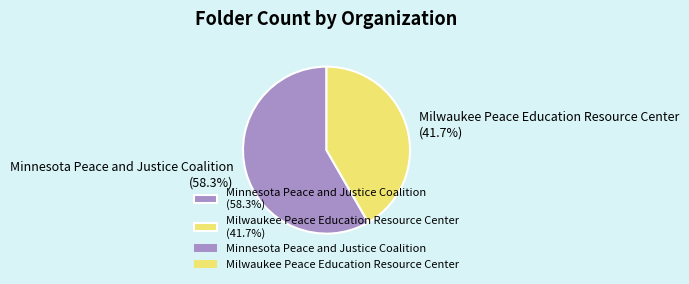

What is the majority slice?

Minnesota Peace and Justice Coalition (58.3%)